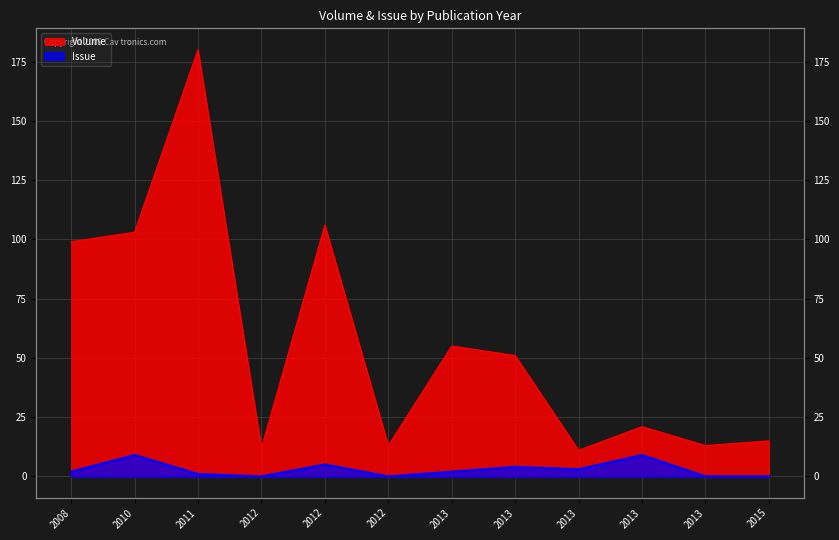

What is the value of the Issue point at the 7th from the left?

2